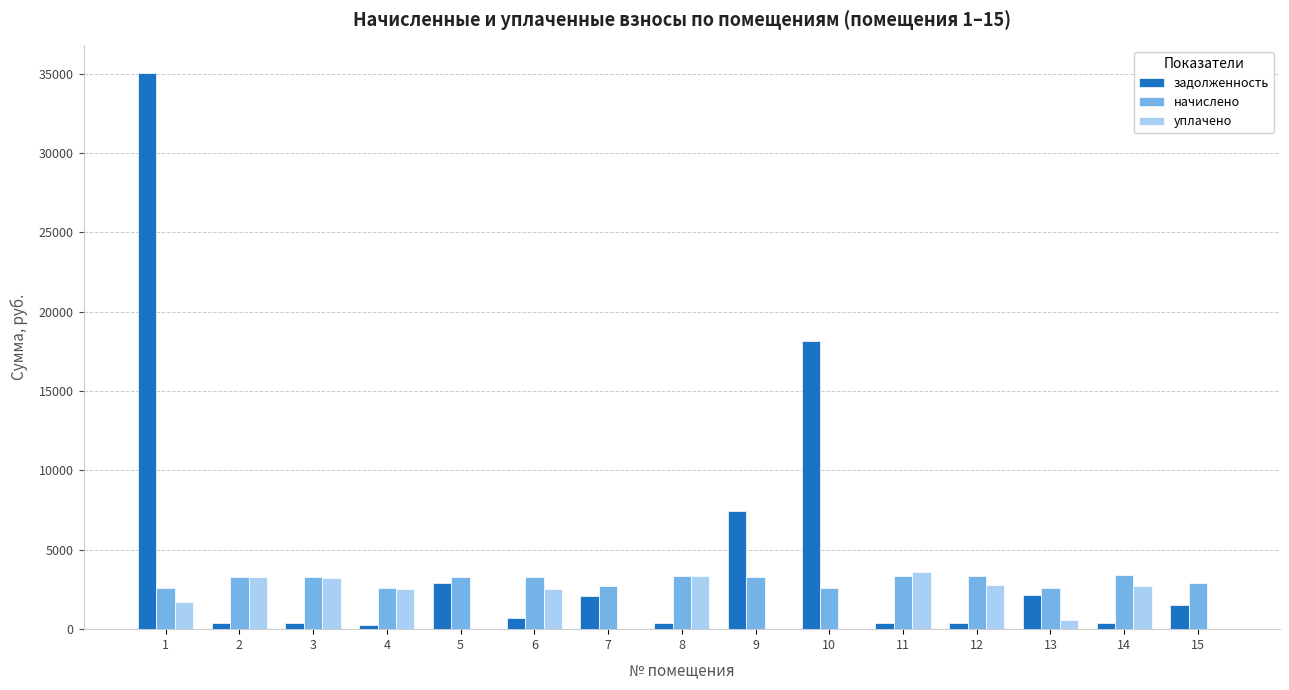

Which series has the largest total across all categories?

задолженность